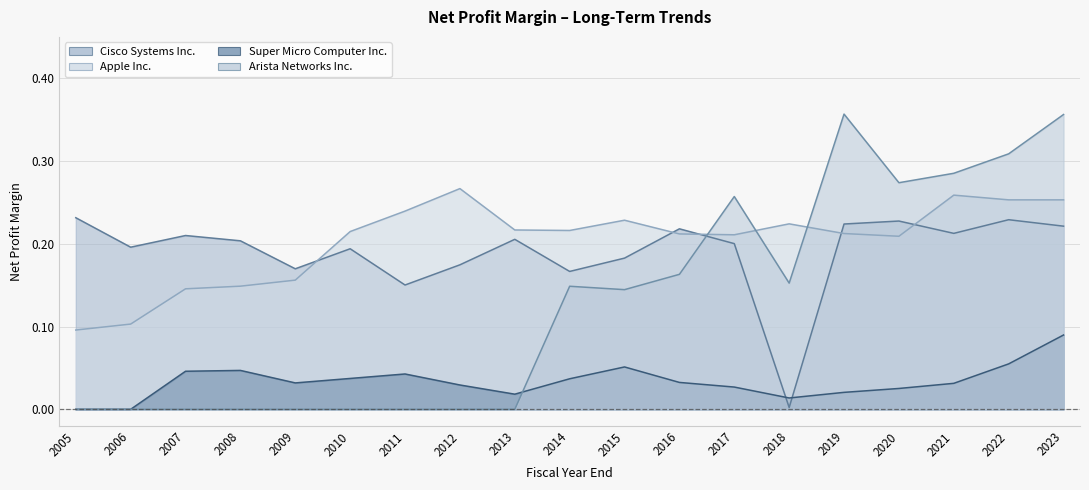

Between which two adjacent categories do Arista Networks Inc. and Apple Inc. first intersect?

2016 and 2017